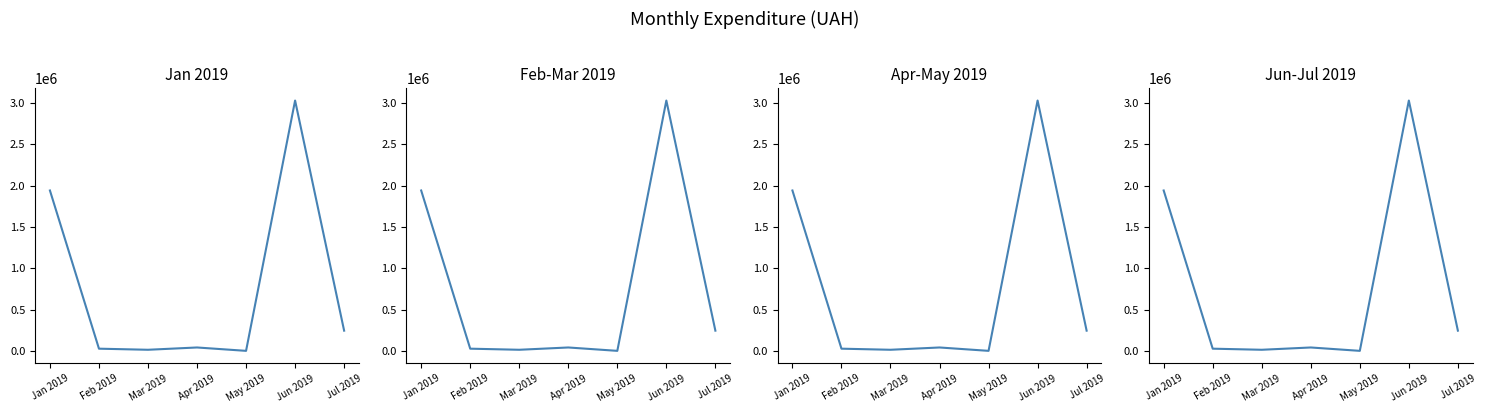

Where does the data first go above 41552?

Jan 2019